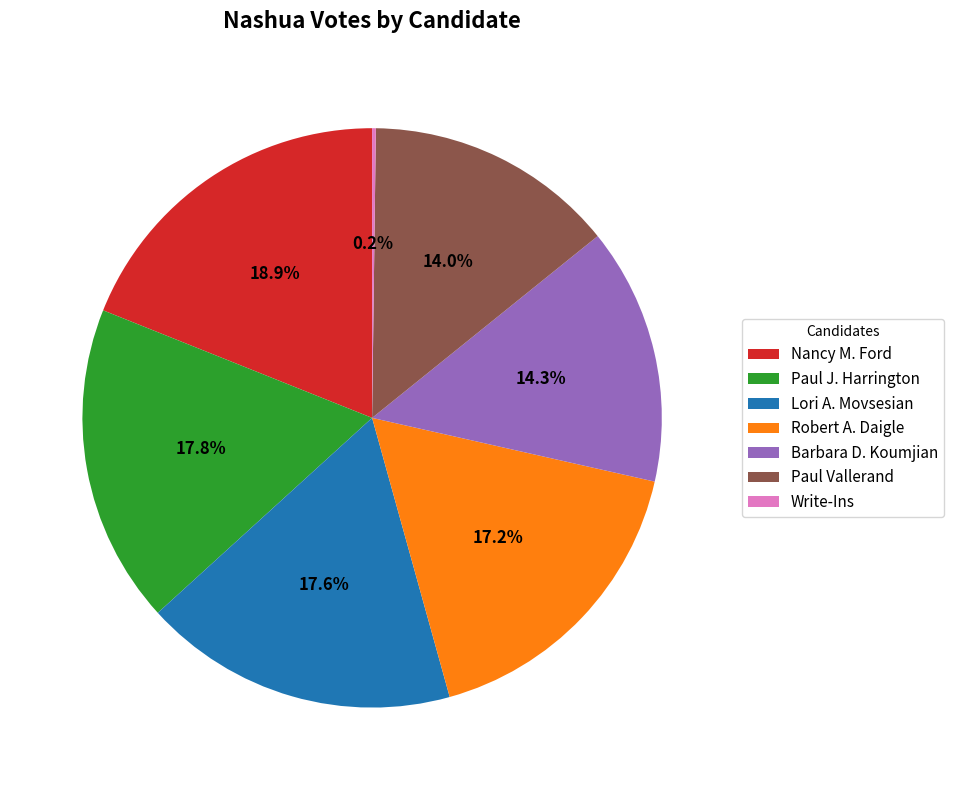

Which category has the biggest portion of the pie?

Nancy M. Ford